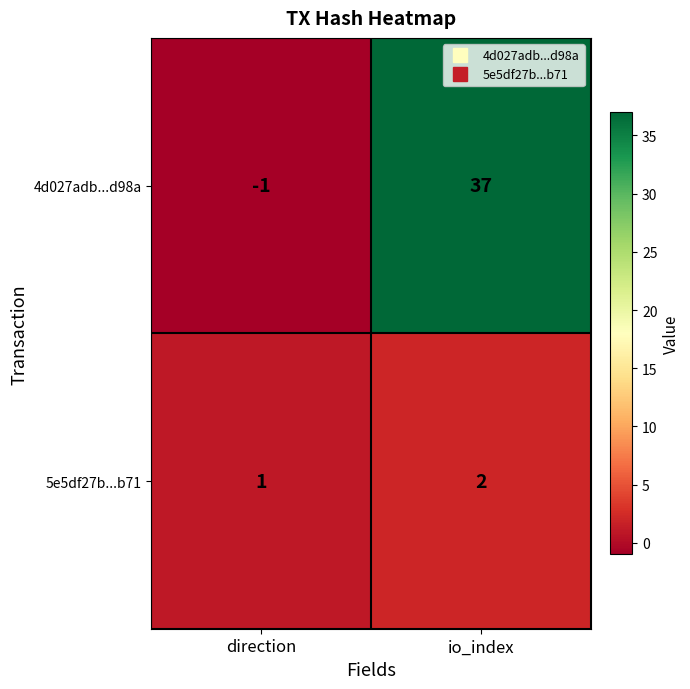

True or false: 5e5df27b...b71 has a value of 1 at direction.

True